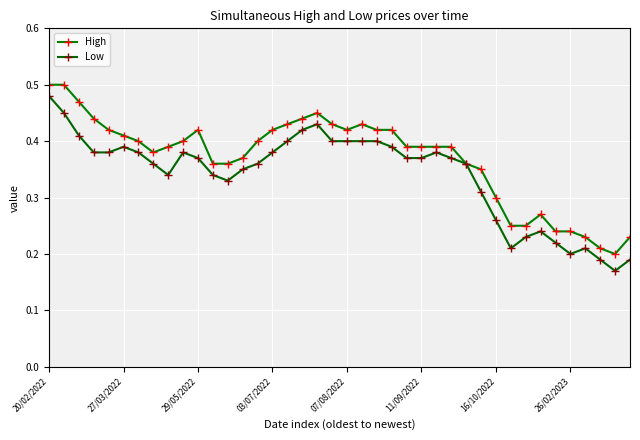

At which label does Low reach its peak?

20/02/2022